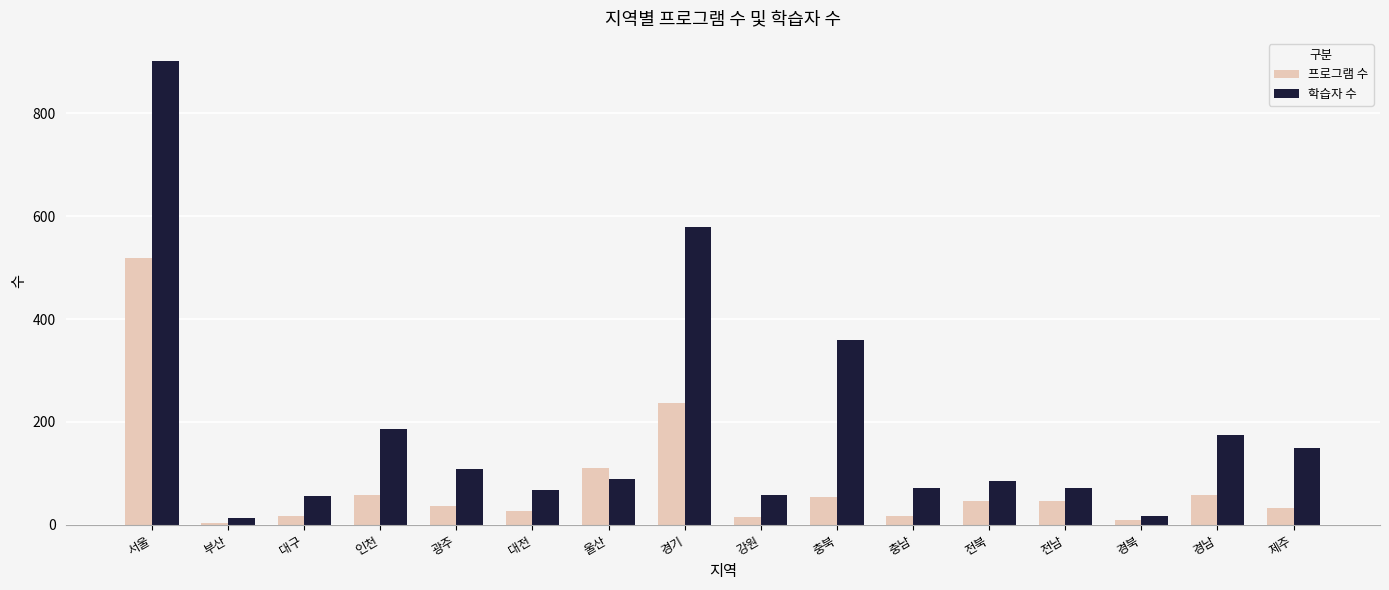

What is the difference between the maximum and minimum values in the 학습자 수 series?

887